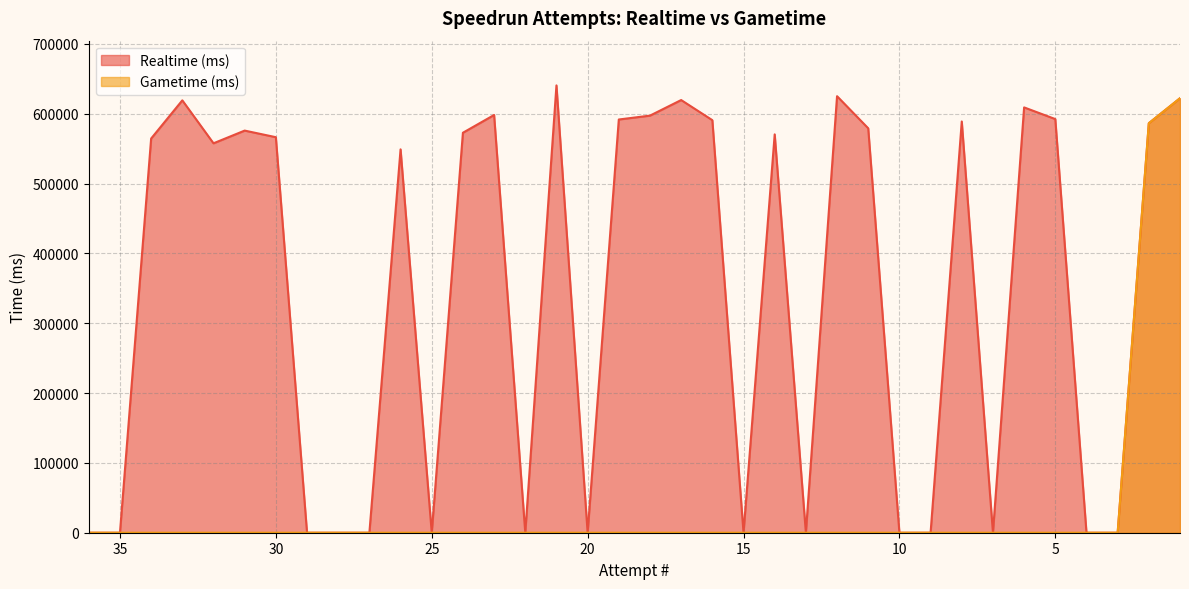

Reading left to right, extract all data points from this chart.

Realtime (ms): 0	0	564502	619175	557678	575874	566414	0	0	0	549004	0	572793	598226	0	640588	0	591757	597310	619625	590799	0	570464	0	625126	579141	0	0	588911	0	609081	592371	0	0	586433	622213
Gametime (ms): 0	0	0	0	0	0	0	0	0	0	0	0	0	0	0	0	0	0	0	0	0	0	0	0	0	0	0	0	0	0	0	0	0	0	586433	622213